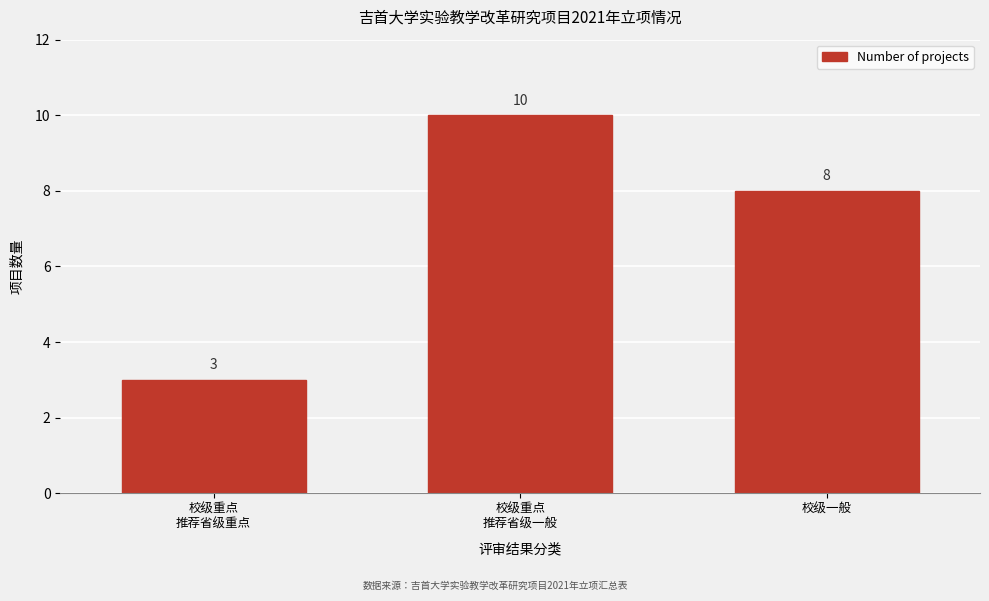

Reading left to right, what are all the values shown in this chart?

3	10	8